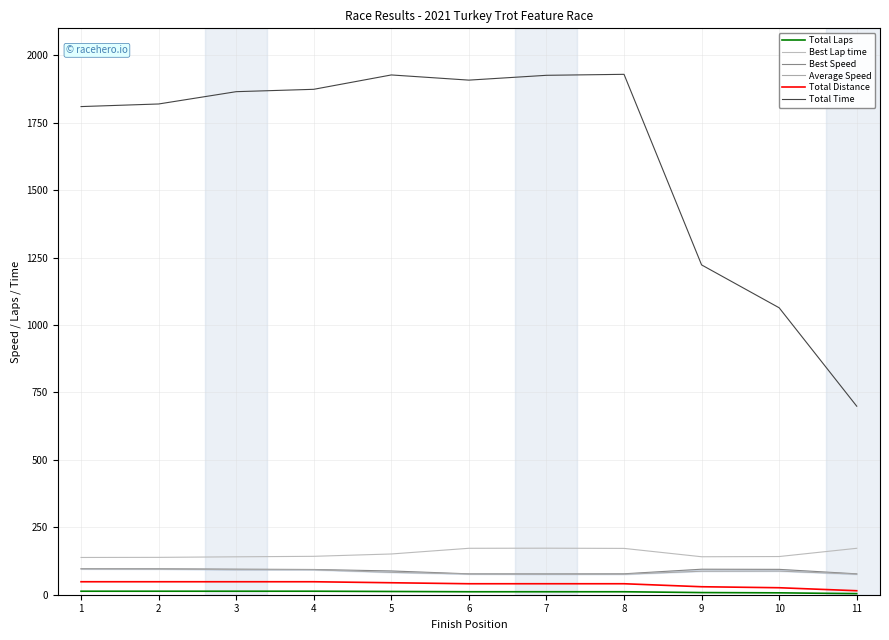

True or false: Total Laps and Total Time intersect in this chart.

False